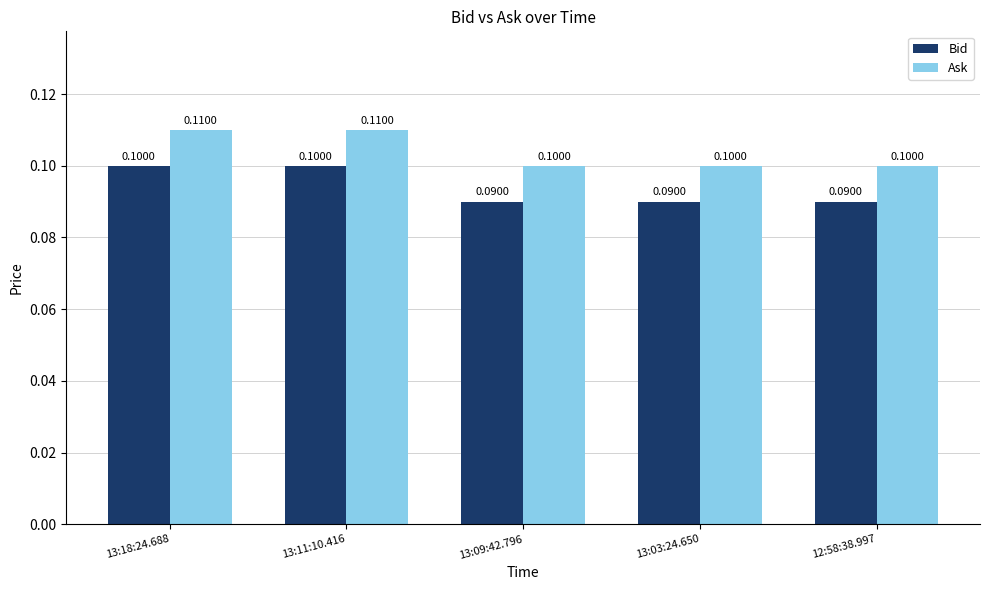

Is the value of Ask at 13:03:24.650 greater than the value of Bid at 13:09:42.796?

Yes